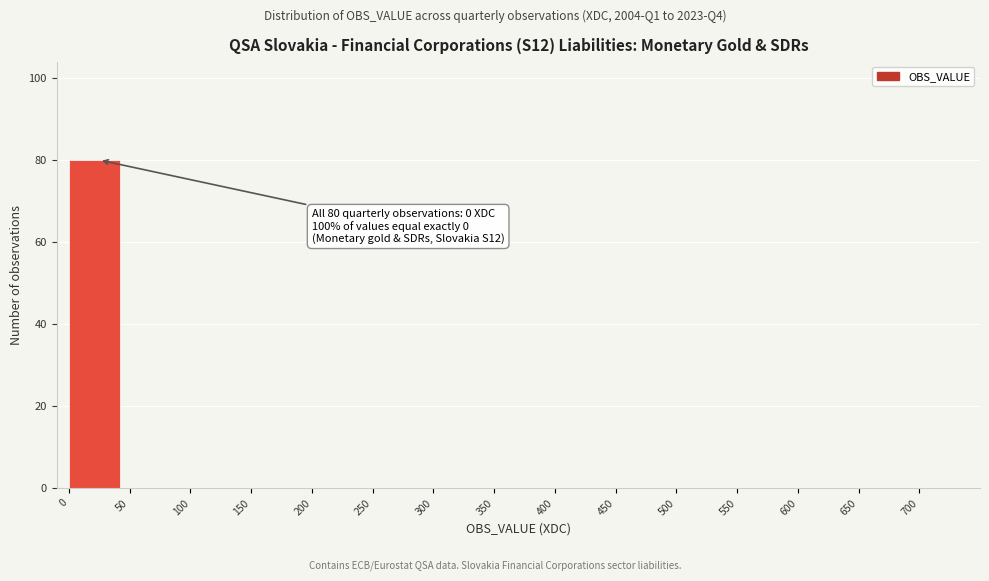

Which range on the x-axis has the tallest bar?

0 to 50